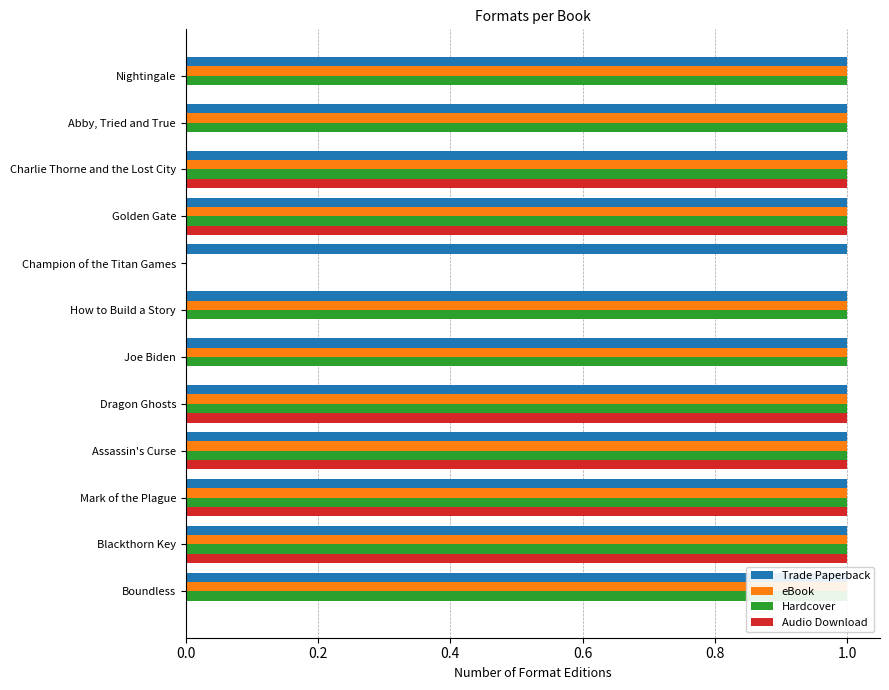

What is the value of the Hardcover bar at the 9th from the left?

1.0